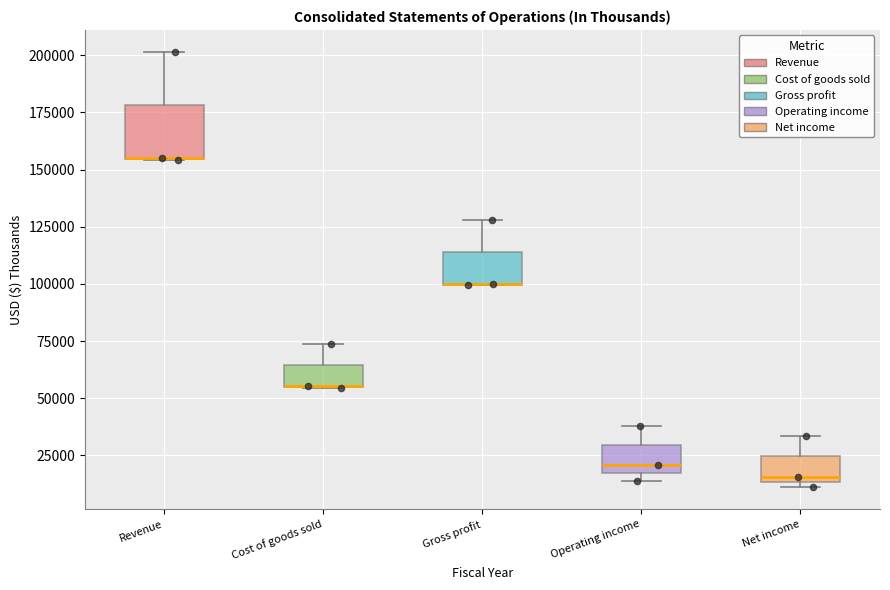

Reading left to right, read every box against the y-axis: the position of its median line, the range the box covers, and the ends of its whiskers. The values are not printed on the chart, so give them approximately, as read against the axis.

Revenue: median 155000 (drawn on the box's lower edge), box 155000 to 180000, whiskers 155000 to 200000
Cost of goods sold: median 55000 (drawn on the box's lower edge), box 55000 to 65000, whiskers 55000 to 75000
Gross profit: median 100000 (drawn on the box's lower edge), box 100000 to 115000, whiskers 100000 to 130000
Operating income: median 20000, box 15000 to 30000, whiskers 15000 (just below the box's lower edge) to 40000
Net income: median 15000 (just above the box's lower edge), box 15000 to 25000, whiskers 10000 to 35000